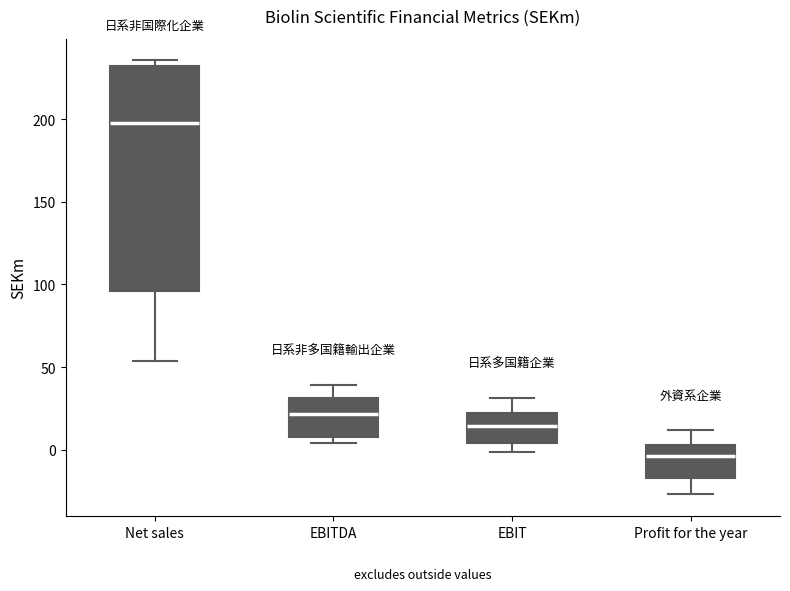

Which box has the lowest median line?

Profit for the year